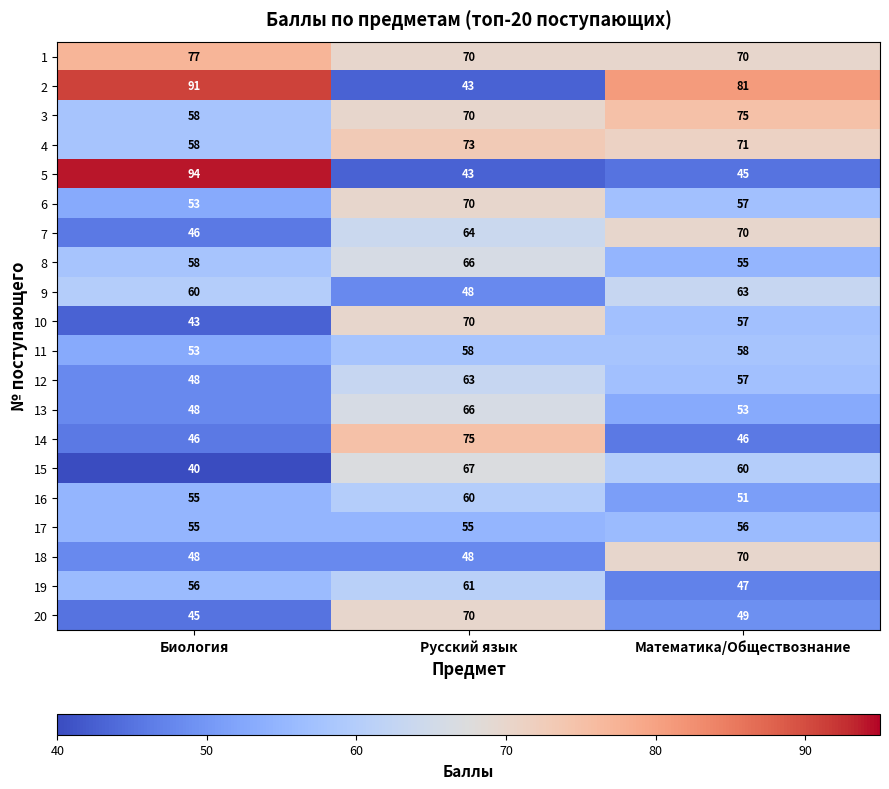

Rank the categories by 15 value from lowest to highest.

Биология, Математика/Обществознание, Русский язык